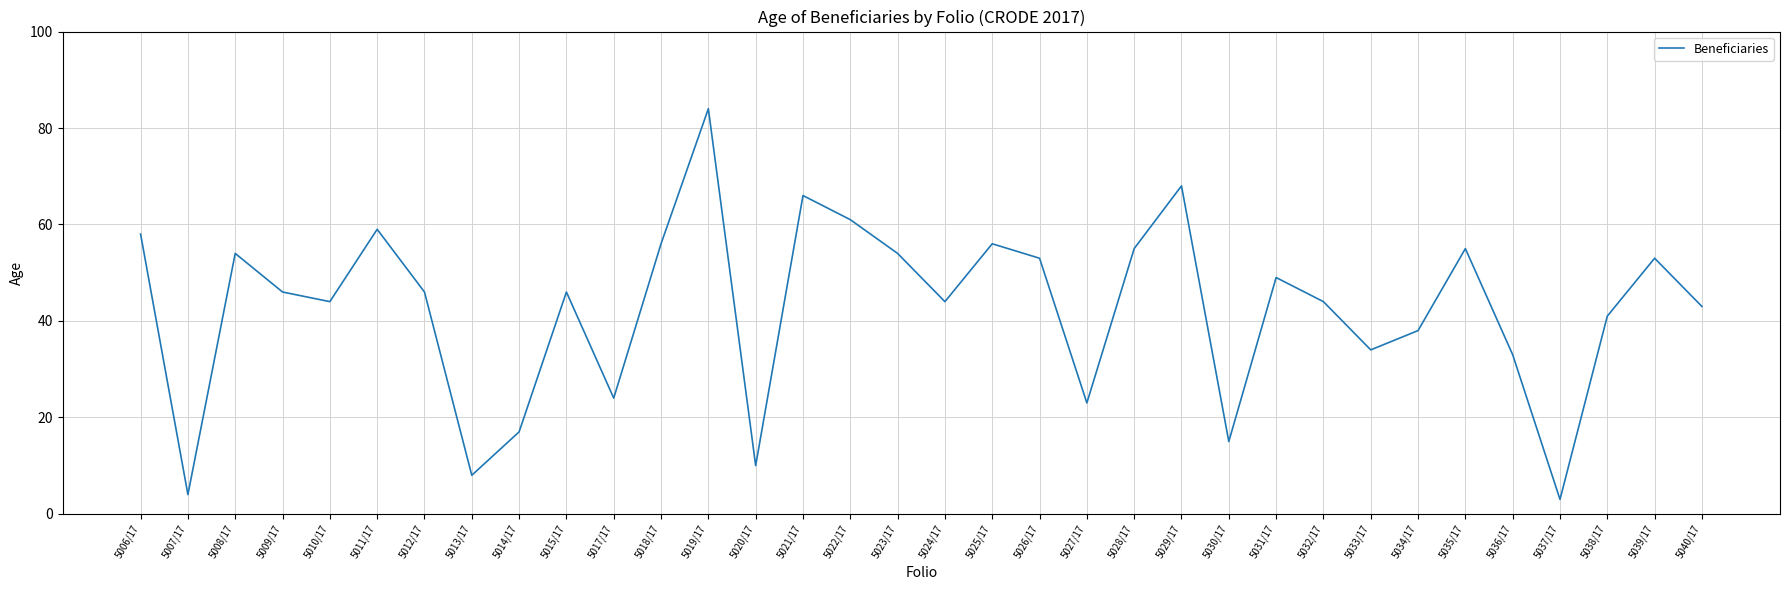

Is this an area chart (filled region under the line)?

No